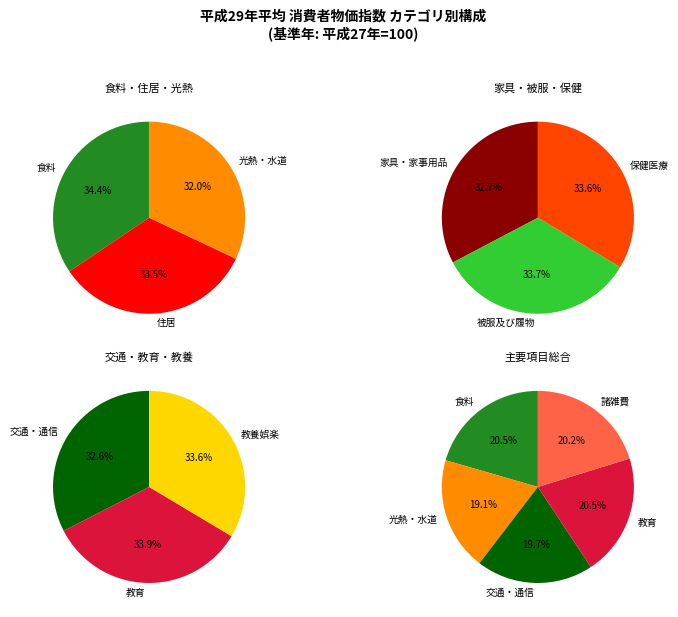

Rank the categories by value from highest to lowest.

食料, 教育, 被服及び履物, 保健医療, 教養娯楽, 諸雑費, 住居, 家具・家事用品, 交通・通信, 光熱・水道